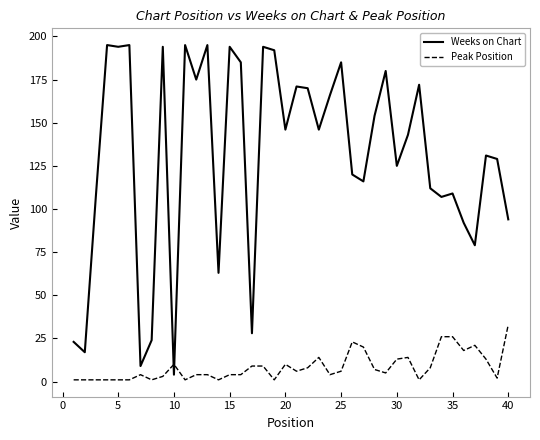

True or false: Weeks on Chart and Peak Position intersect in this chart.

True